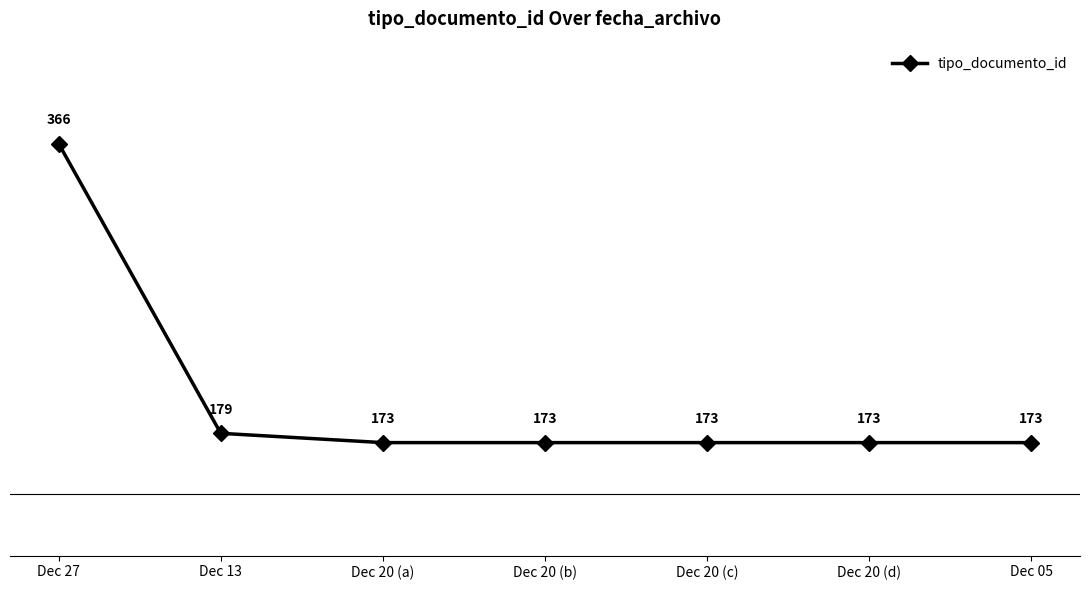

What position from the right is Dec 20 (c)?

3